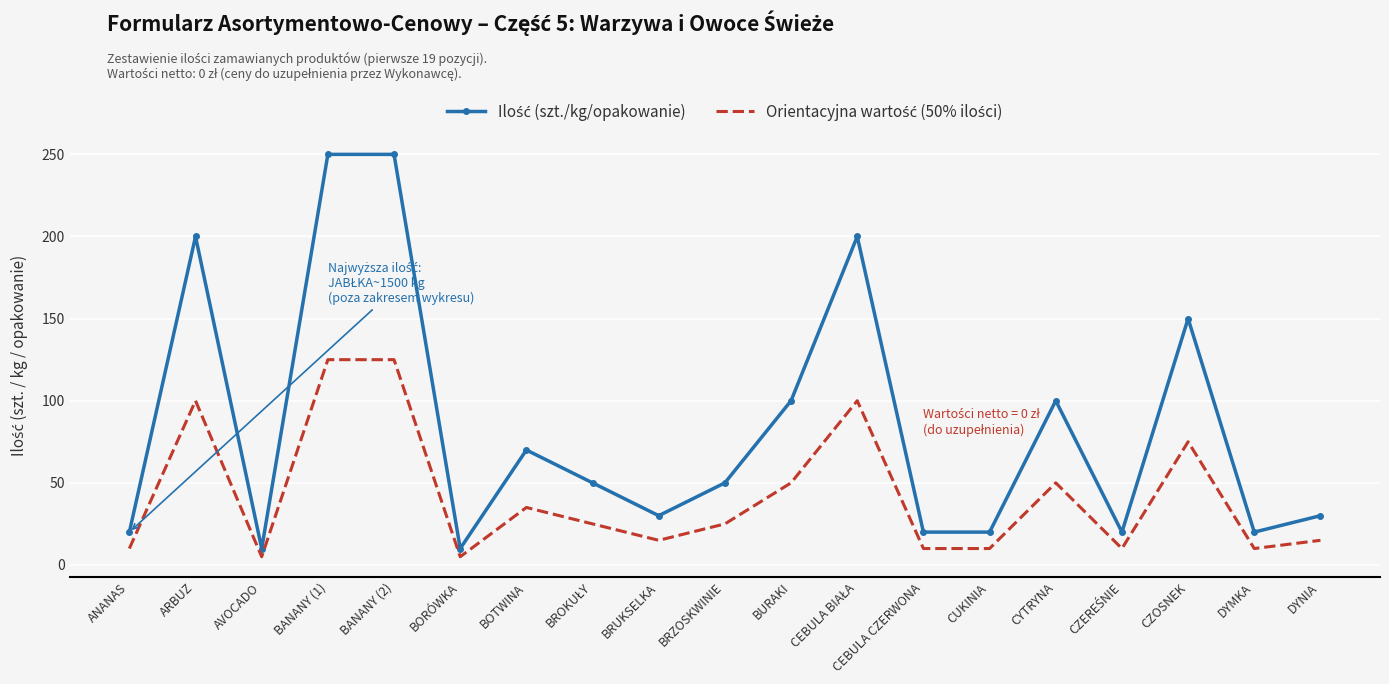

What is the difference between the highest and lowest values at CEBULA CZERWONA?

10